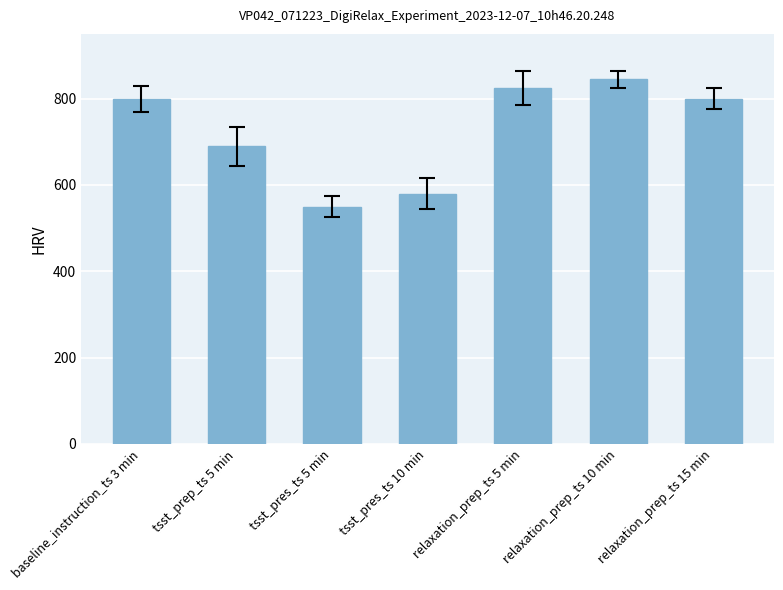

What is the difference between the second highest and second lowest values?

245